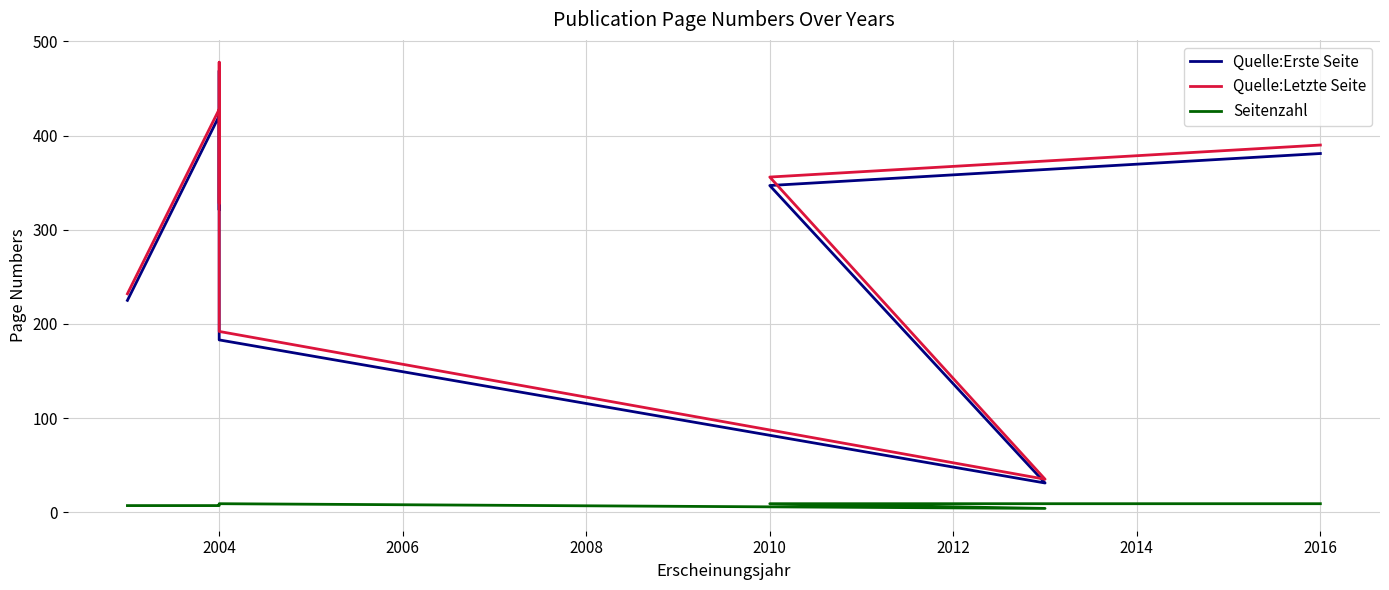

What are all the series names shown in the legend?

Quelle:Erste Seite, Quelle:Letzte Seite, Seitenzahl